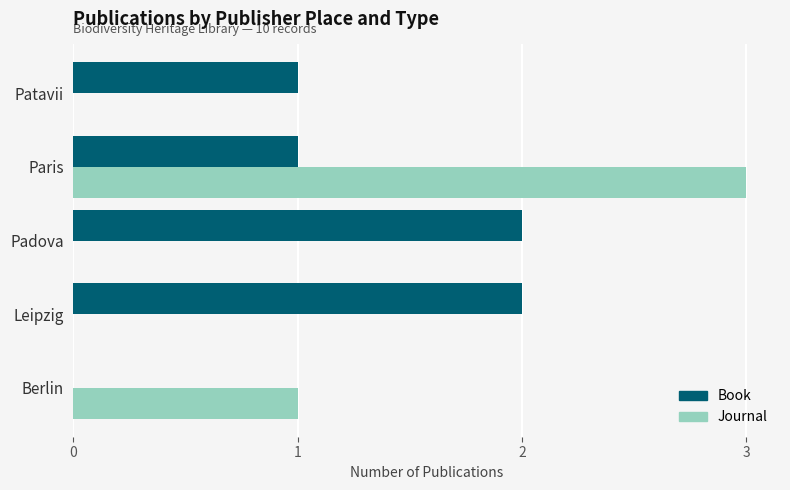

What is the sum of all Journal values?

4